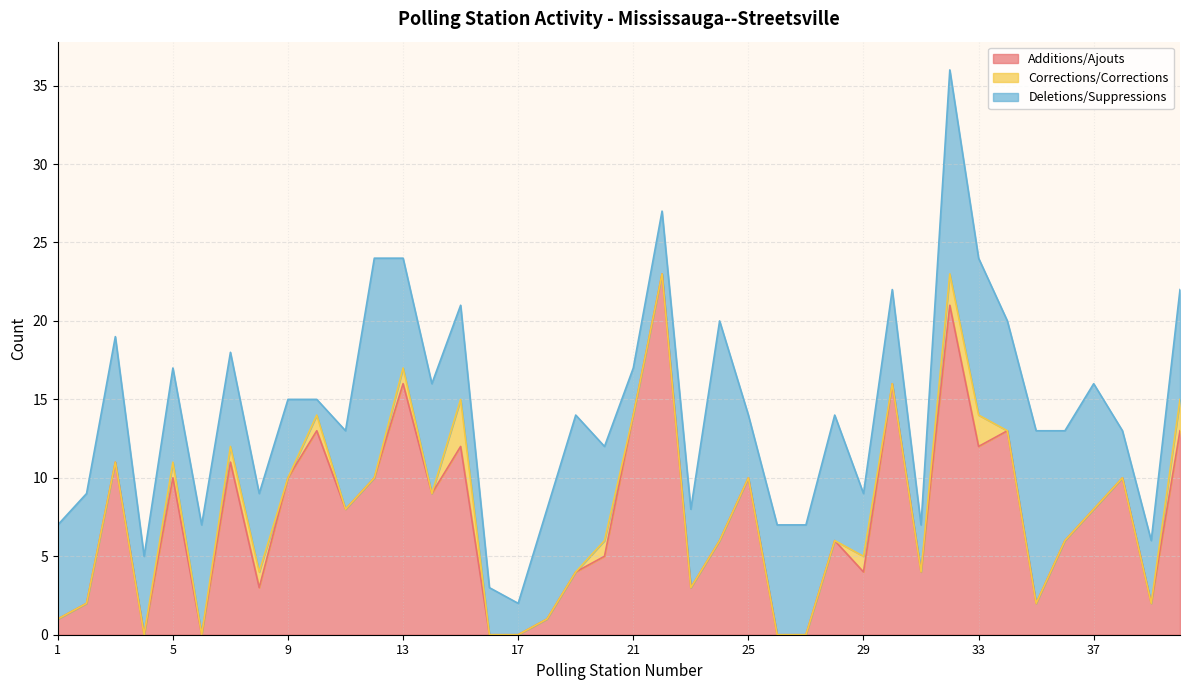

True or false: Deletions/Suppressions has more than 2 points higher than both neighbors.

True